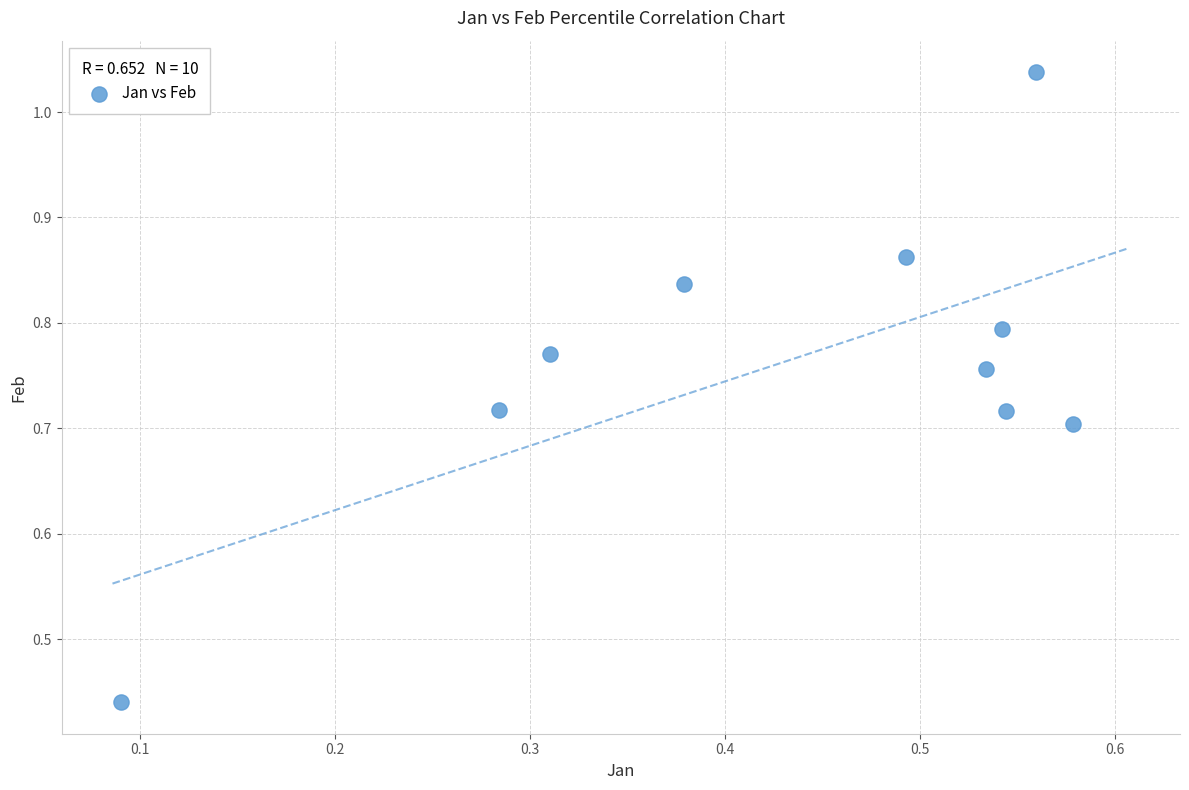

What is the range of Y values (max minus min)?

0.6